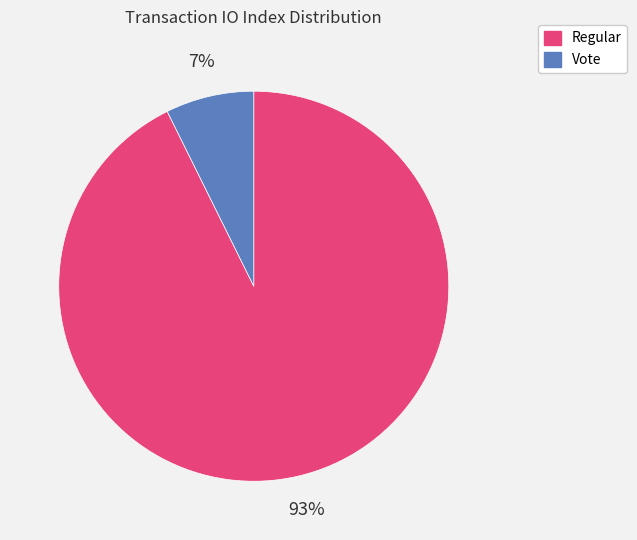

To the nearest percent, what is the combined percentage of Regular and Vote?

100%